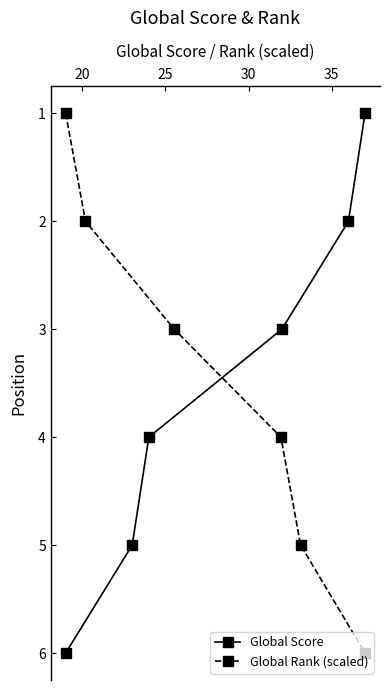

What is the maximum value for Global Rank (scaled)?

6